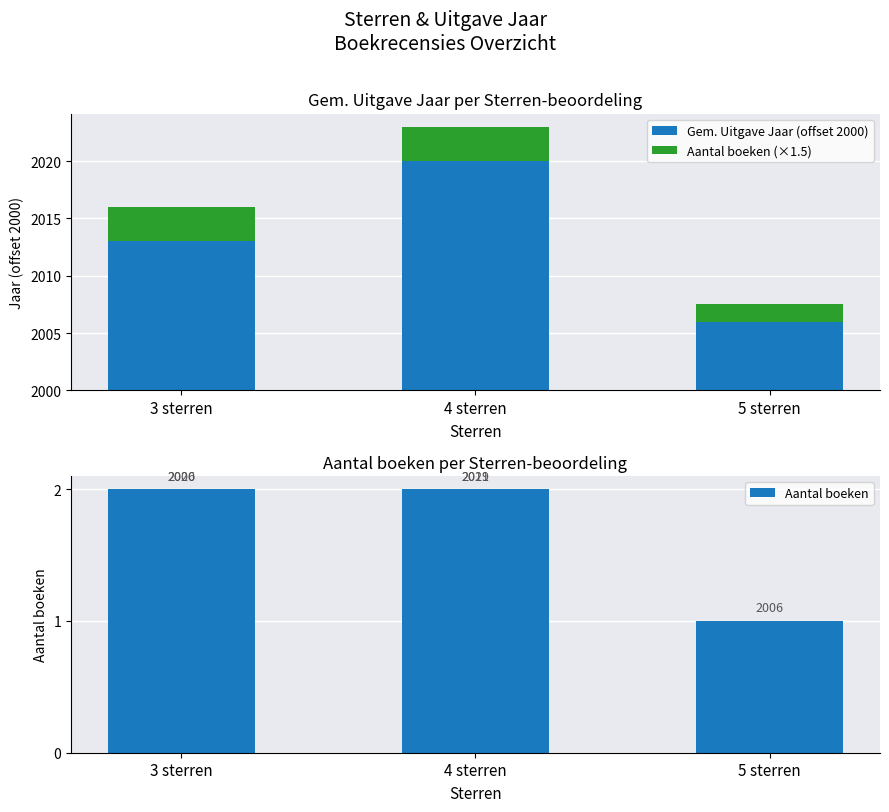

What is the minimum value for Aantal boeken (×1.5)?

1.5